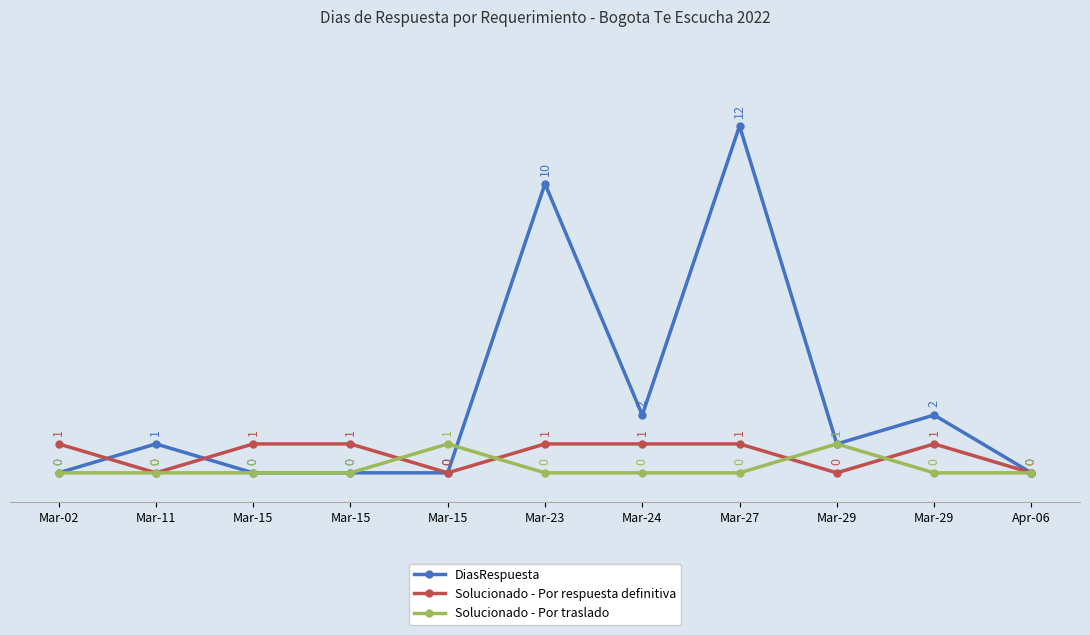

Where is DiasRespuesta nearest to the value 6?

Mar-23